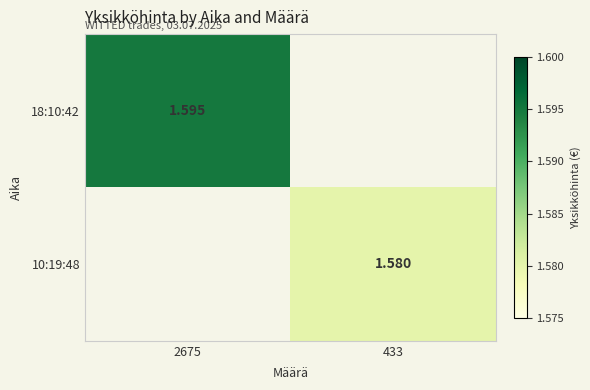

What is the maximum value shown in the chart?

1.6